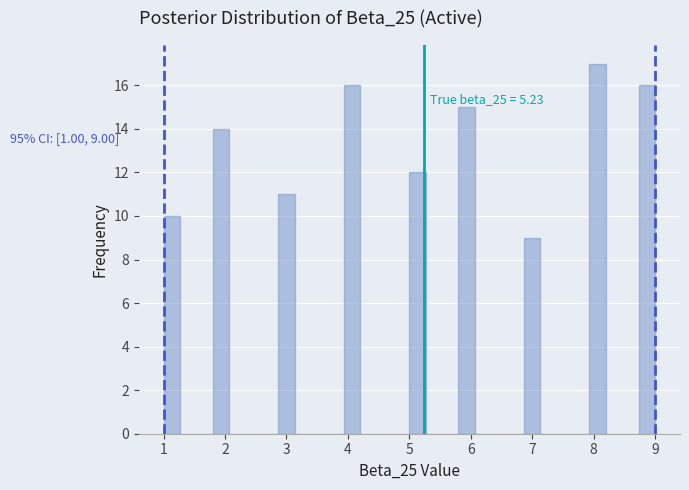

Around what value on the x-axis is the tallest bar? Give the approximate position of its centre, as read against the axis.

8.1